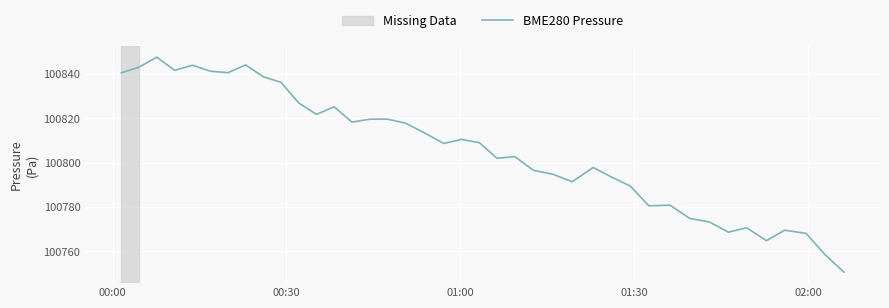

Does the chart have visible grid lines?

Yes